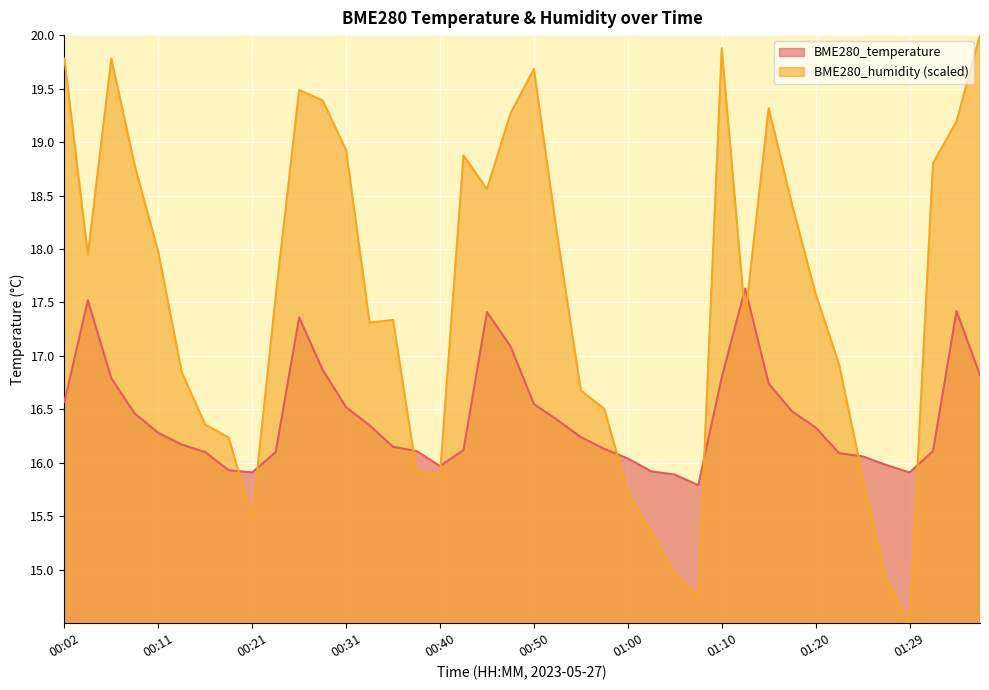

Is it true that BME280_temperature equals 7.6 at 01:07?

False